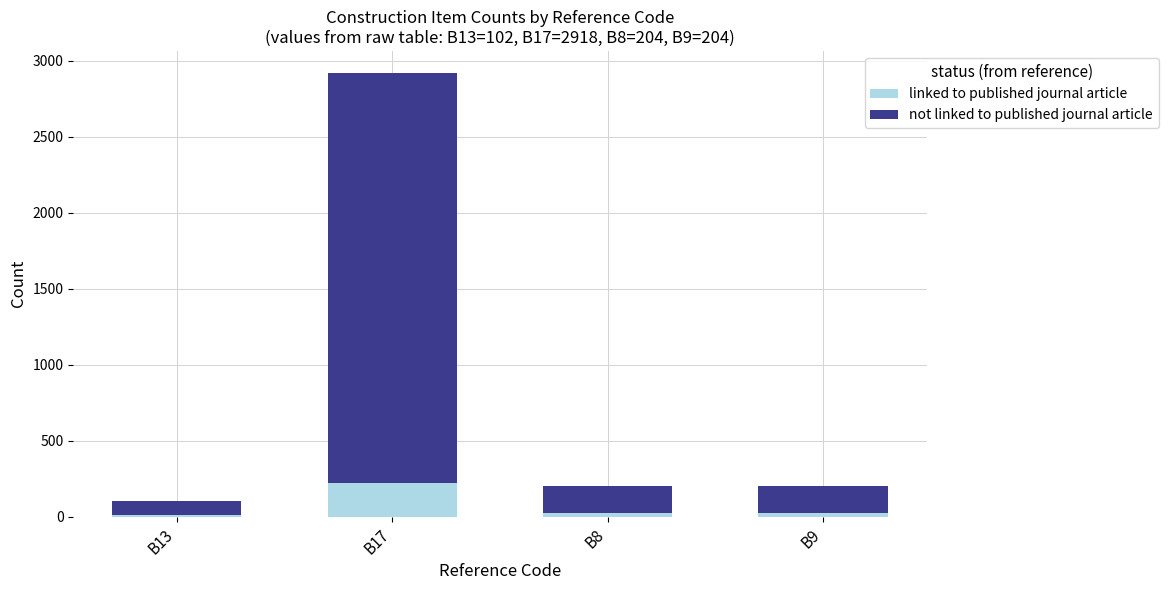

How many distinct data groups are displayed?

2